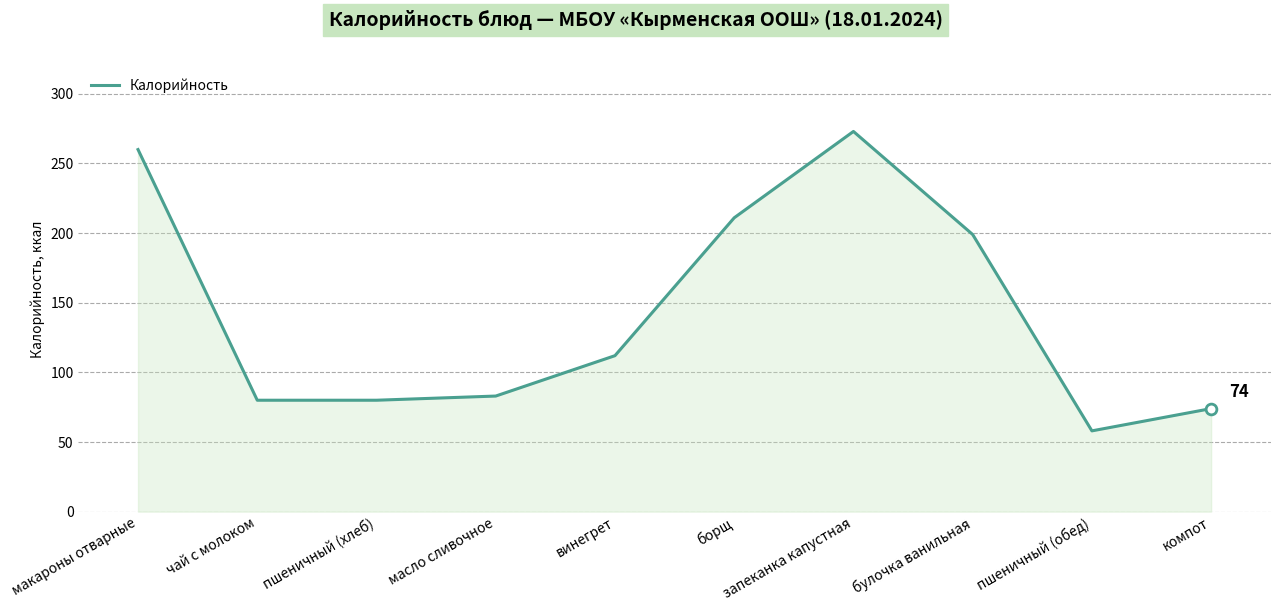

Approximately how many times larger is the value at чай с молоком compared to пшеничный (хлеб)?

1.0